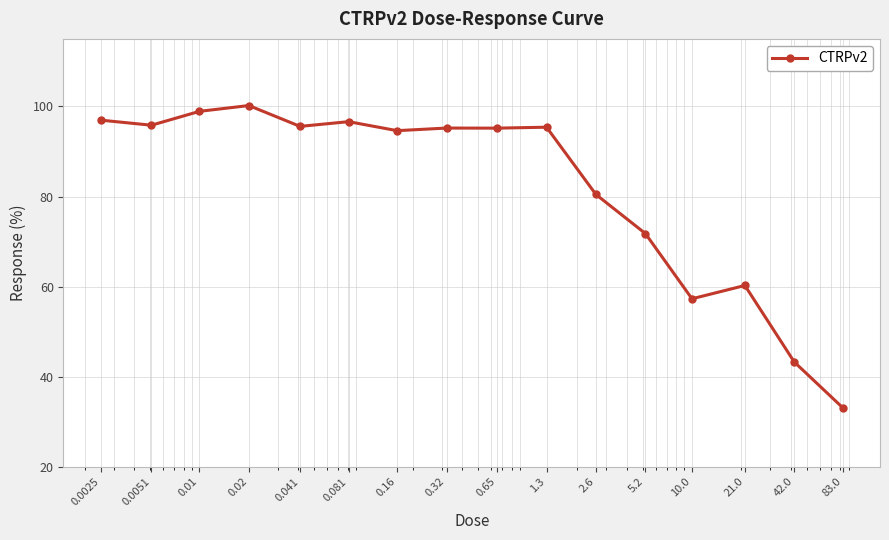

What is the maximum value shown in the chart?

100.2